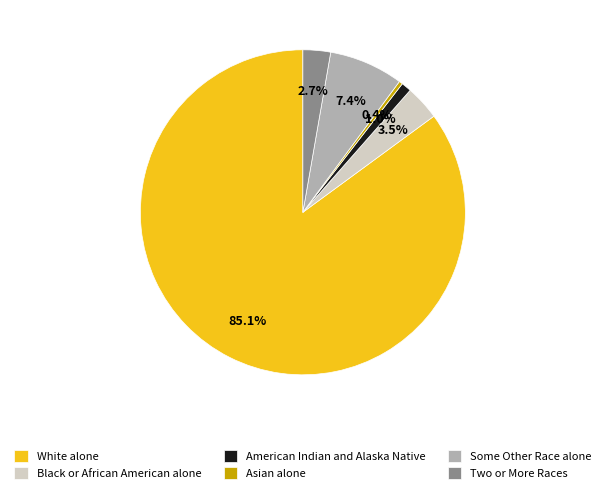

What portion of the pie excludes American Indian and Alaska Native?

99.0%